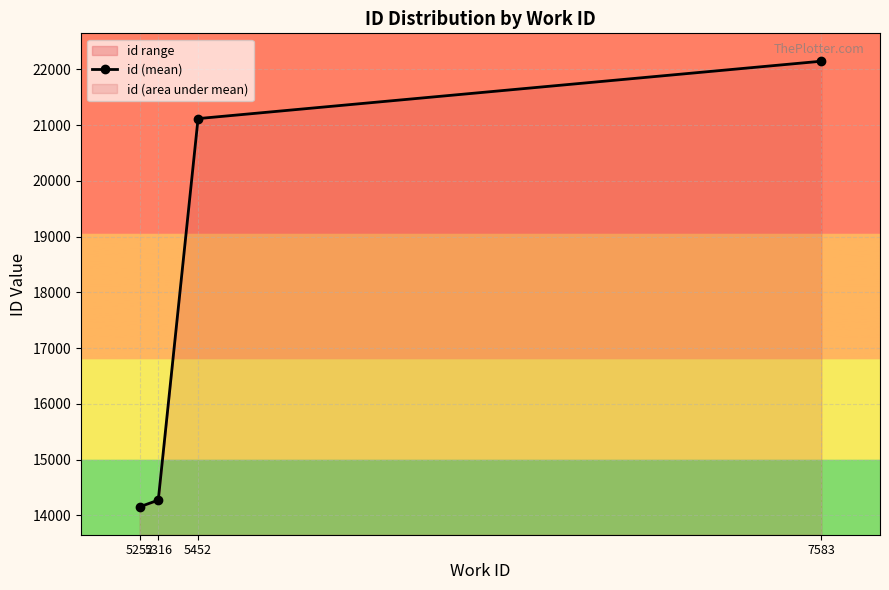

What is the highest value of the id (mean) series?

22148.0